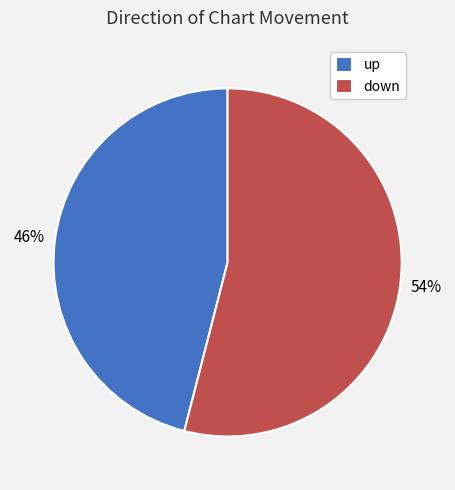

Approximately how many times larger is the value at down compared to up?

1.2